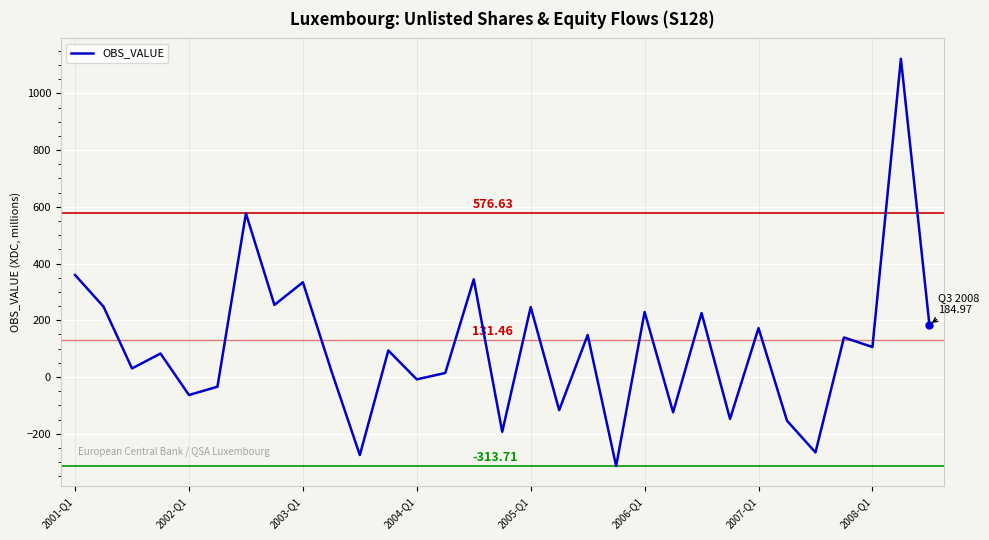

At which category does the chart reach its peak across all series?

29